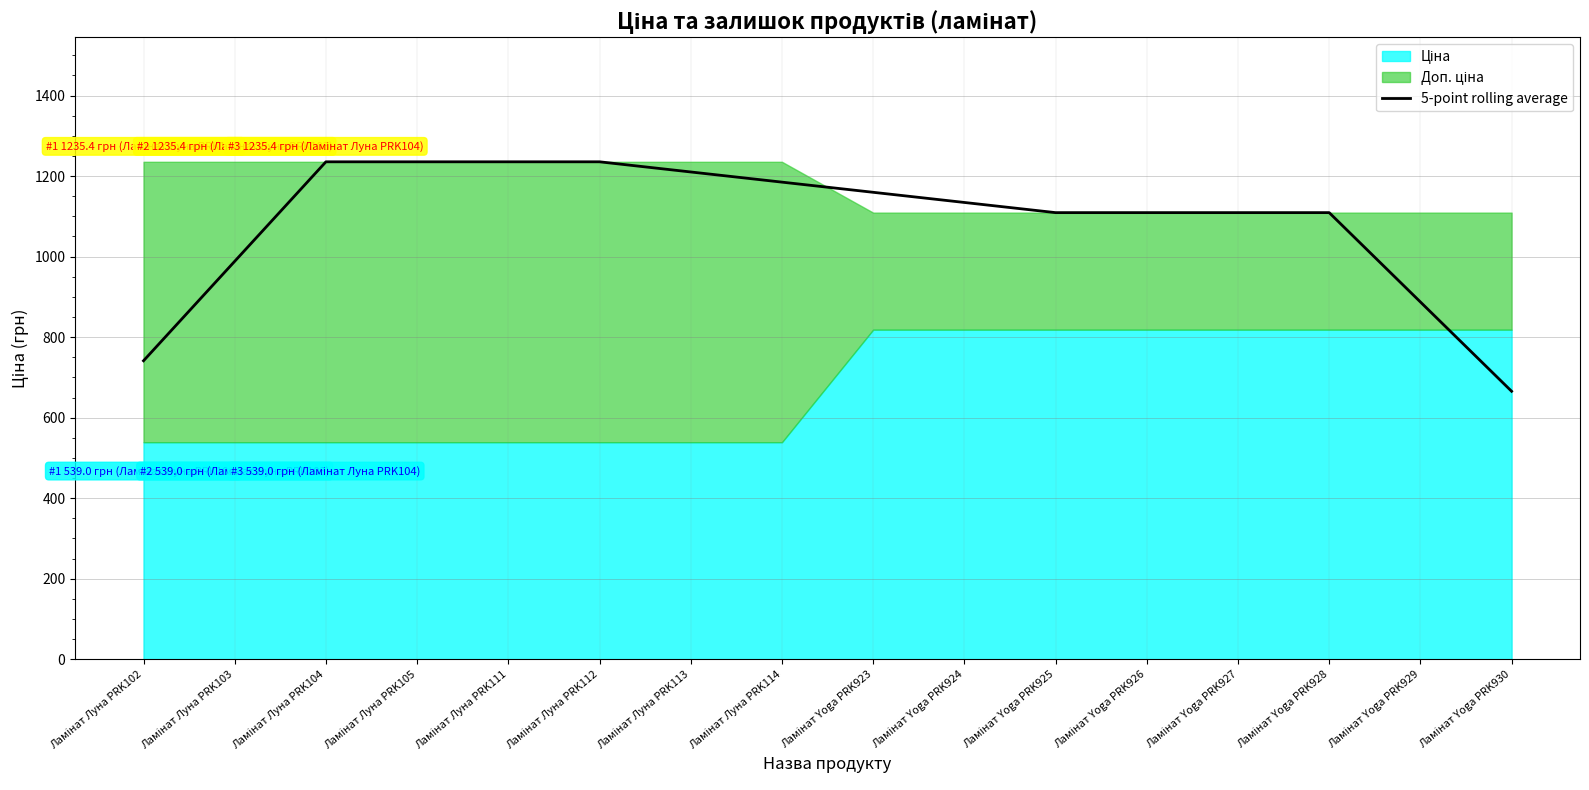

Where is the data nearest to the value 950?

Ламінат Луна PRK103